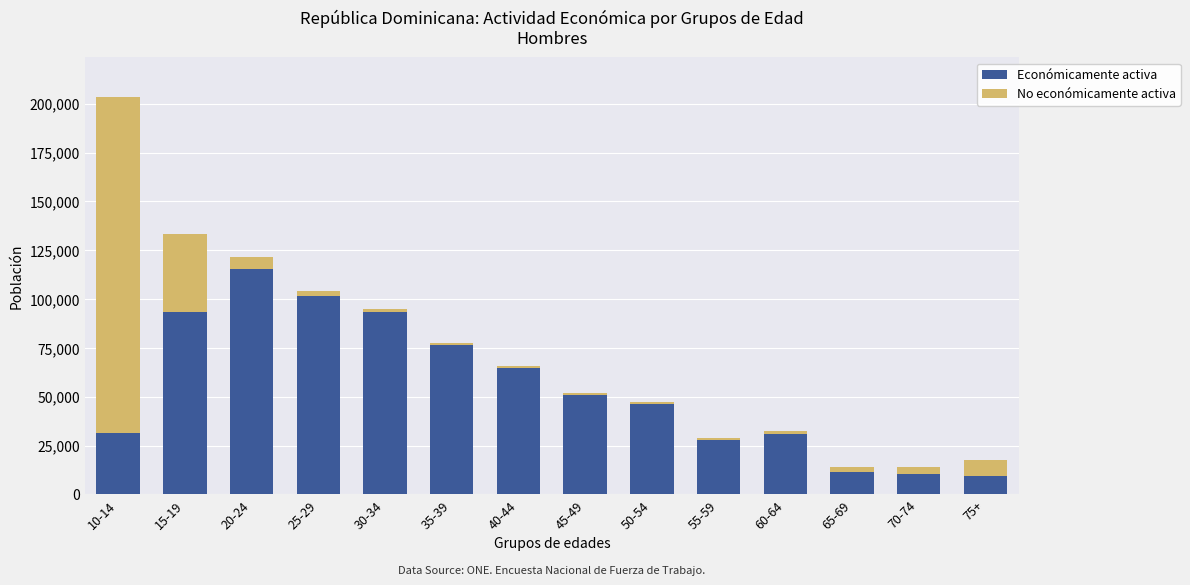

Count the number of categories in the chart.

14